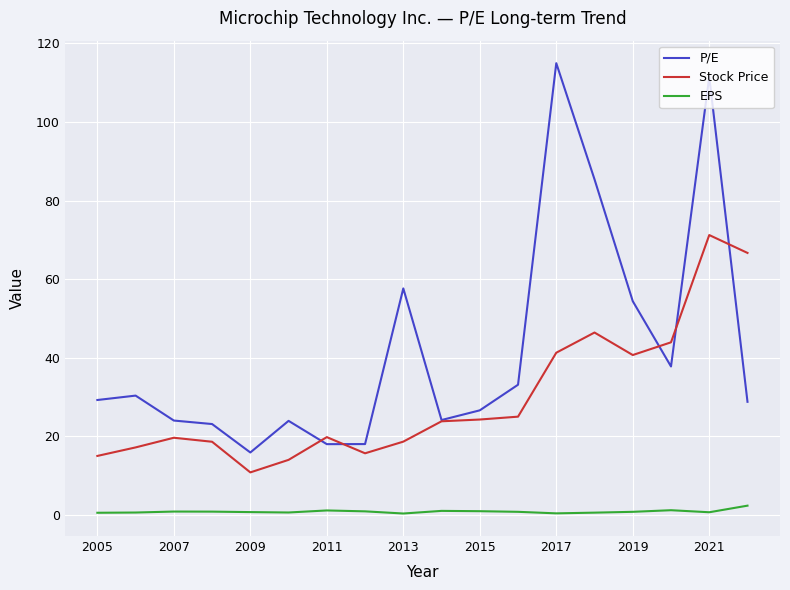

Which series has the largest total across all categories?

P/E